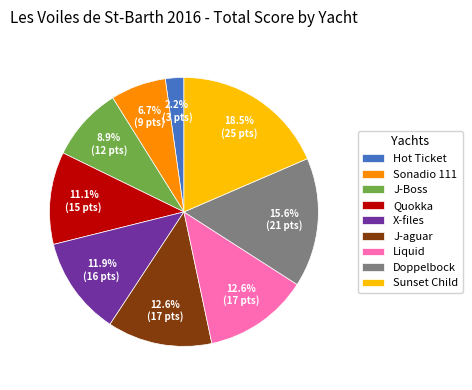

Is it true that J-aguar is 13% of the pie?

True